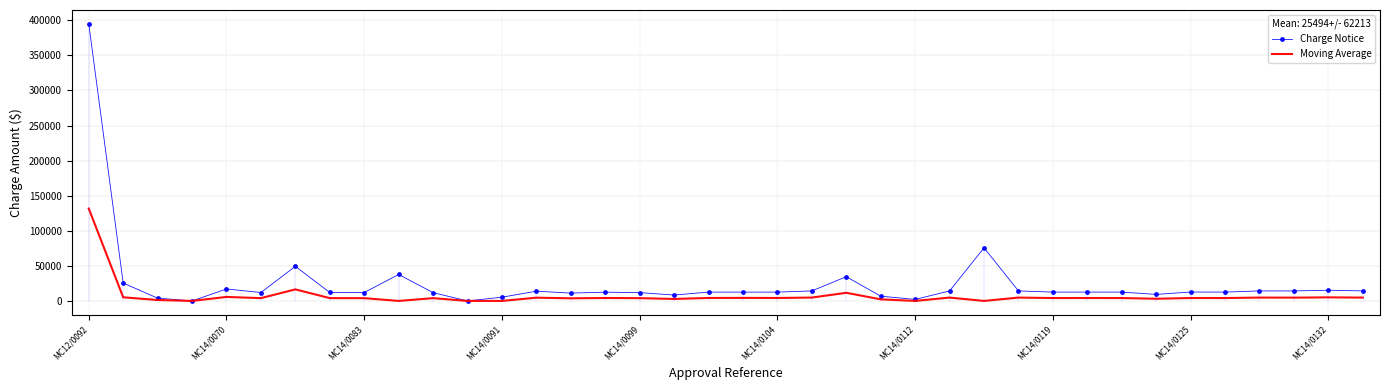

What is the maximum value shown in the chart?

394868